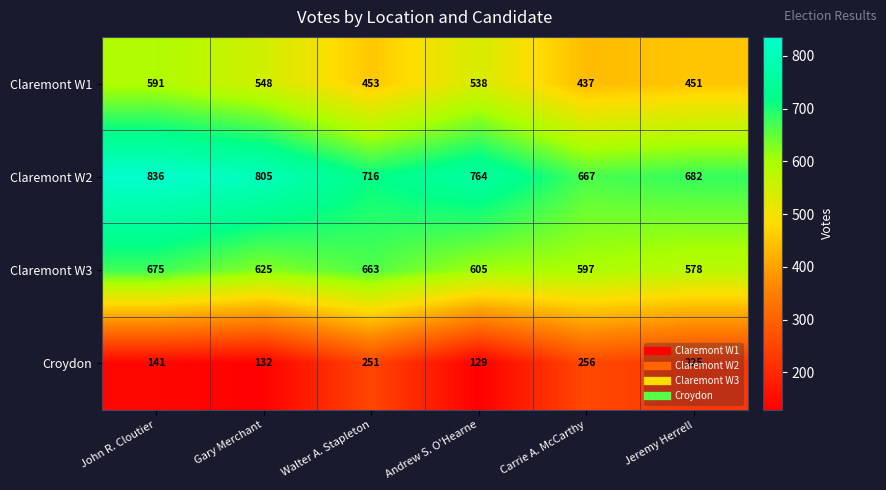

Rank the series by their maximum value, from highest to lowest.

Claremont W2, Claremont W3, Claremont W1, Croydon